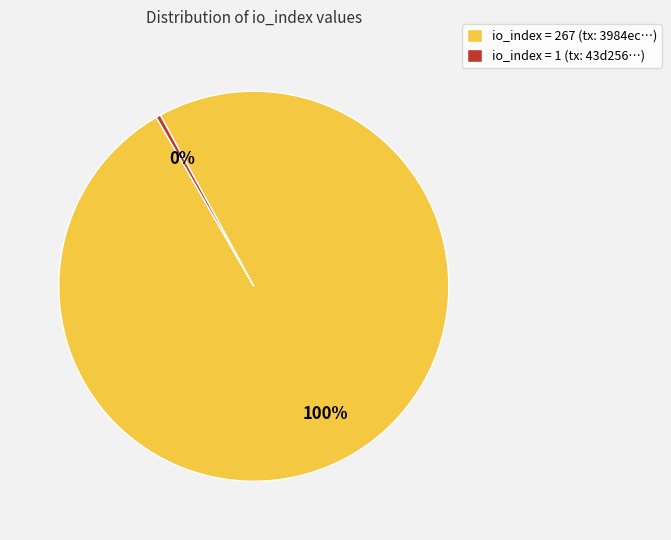

True or false: io_index = 1 (tx: 43d256…) accounts for 0% of the total.

True